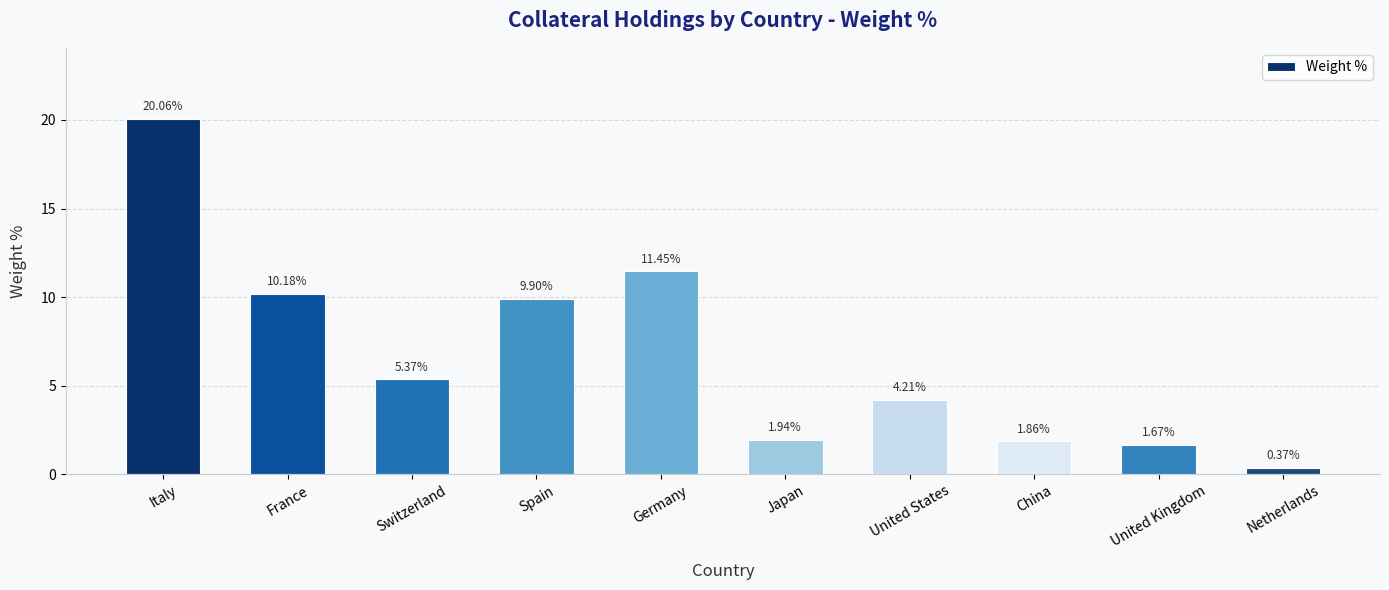

Which label corresponds to the largest value in the chart?

Italy